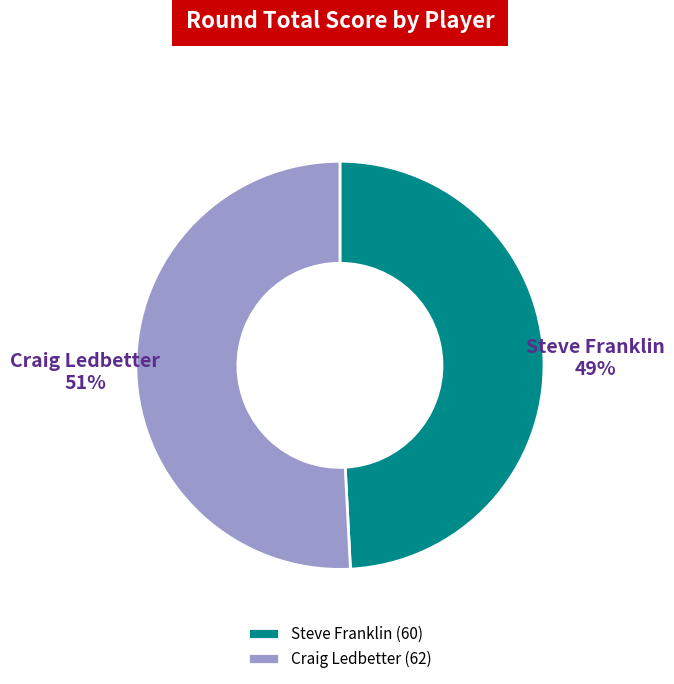

True or false: Craig Ledbetter accounts for 51% of the total.

True